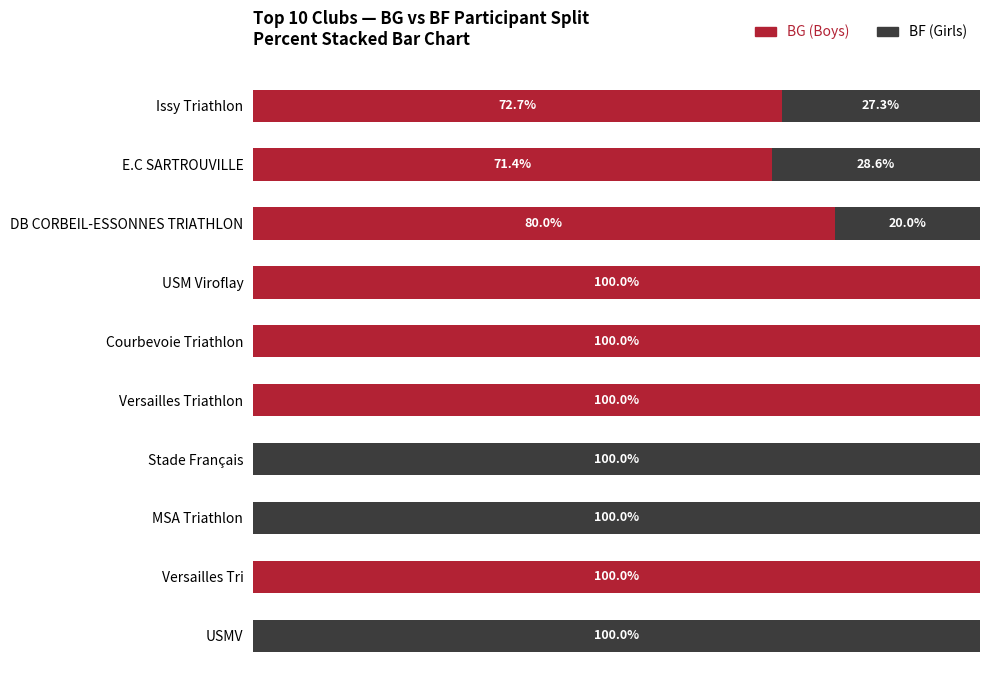

Where is BG (Boys) nearest to the value 50?

E.C SARTROUVILLE